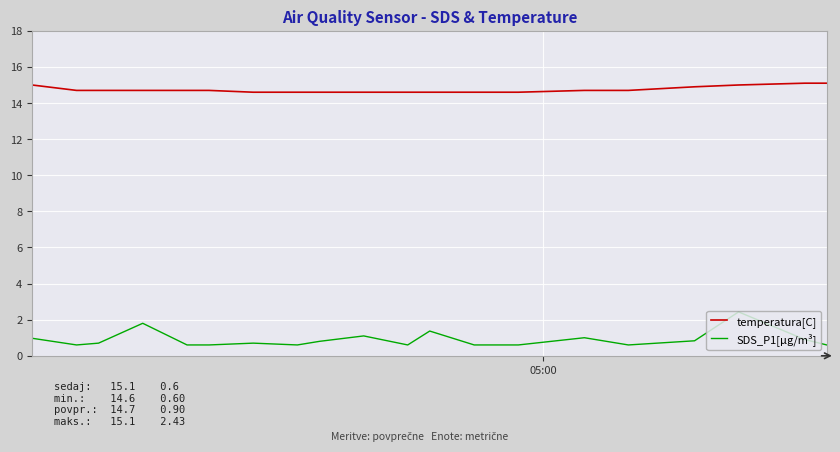

What is the difference between the maximum and minimum values in the temperatura[C] series?

0.5